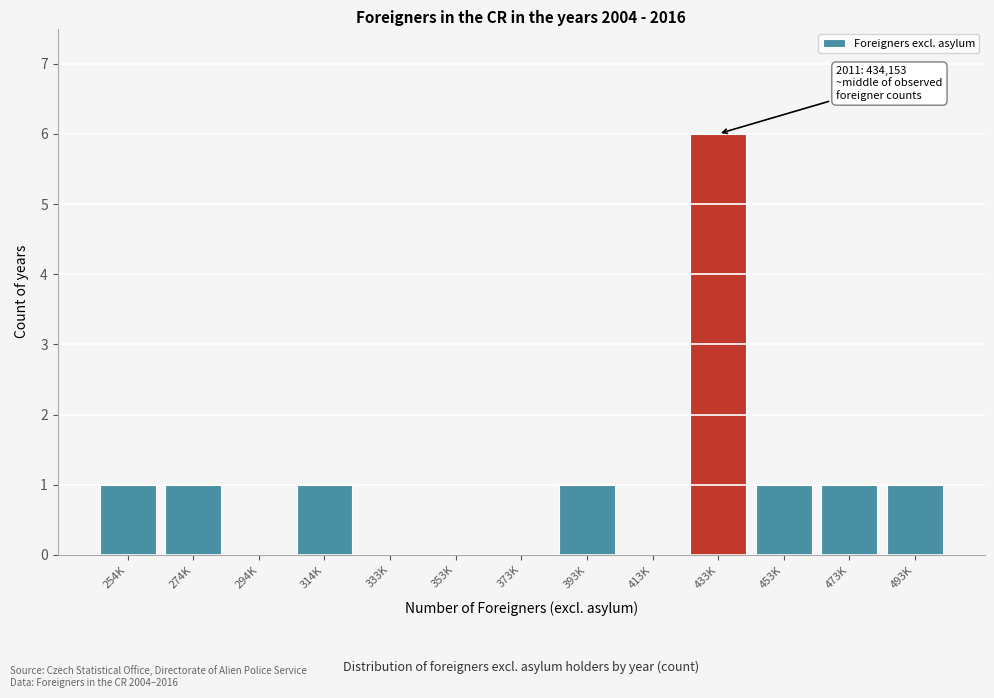

Reading right to left, transcribe all the data shown in this chart.

493K=1	473K=1	453K=1	433K=6	413K=0	393K=1	373K=0	353K=0	333K=0	314K=1	294K=0	274K=1	254K=1